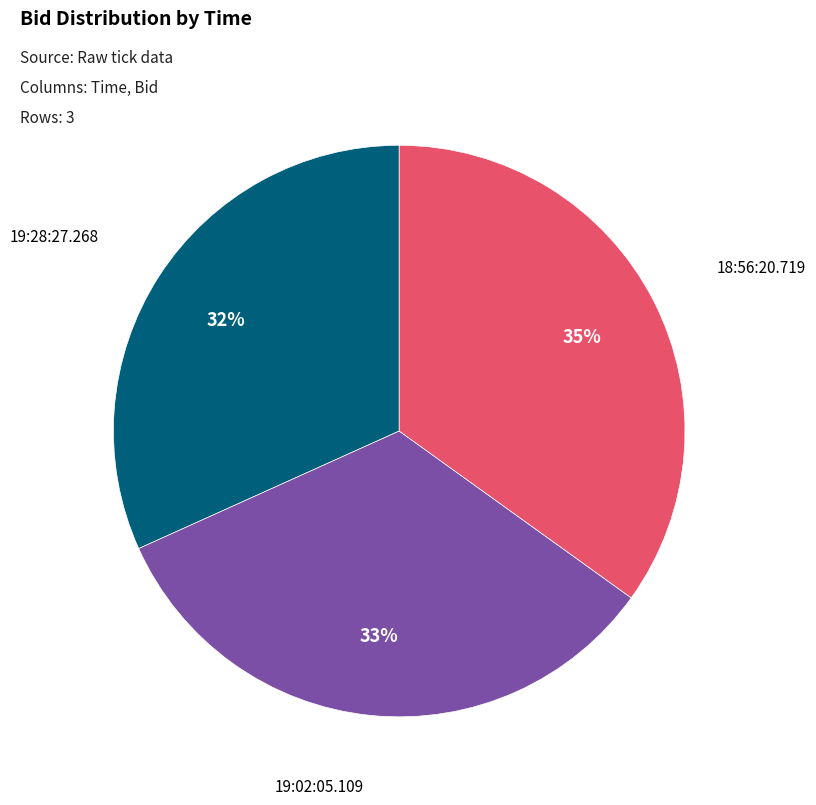

To the nearest percent, what is the average slice percentage?

33%